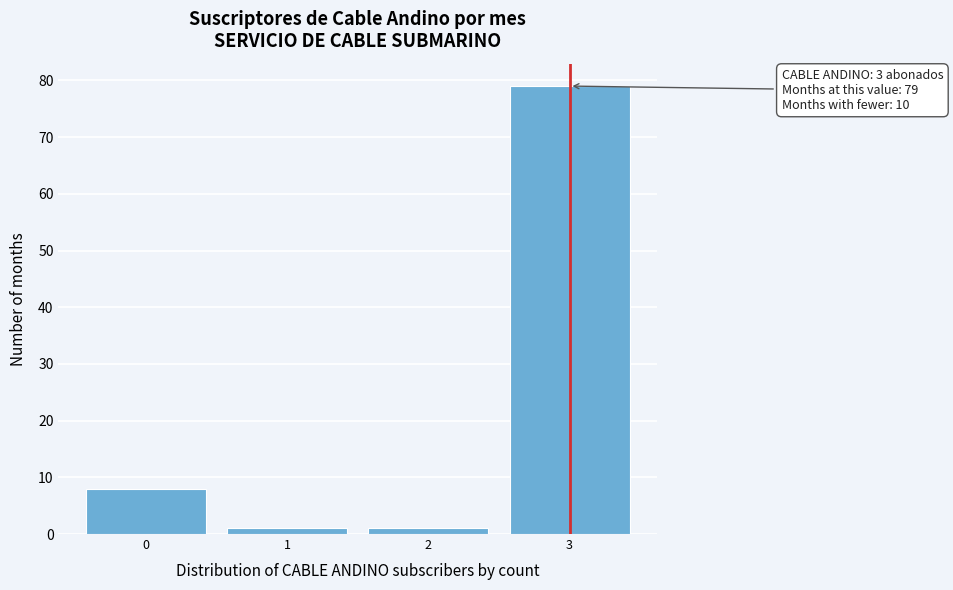

Reading left to right, extract all data points from this chart.

0=8	1=1	2=1	3=79